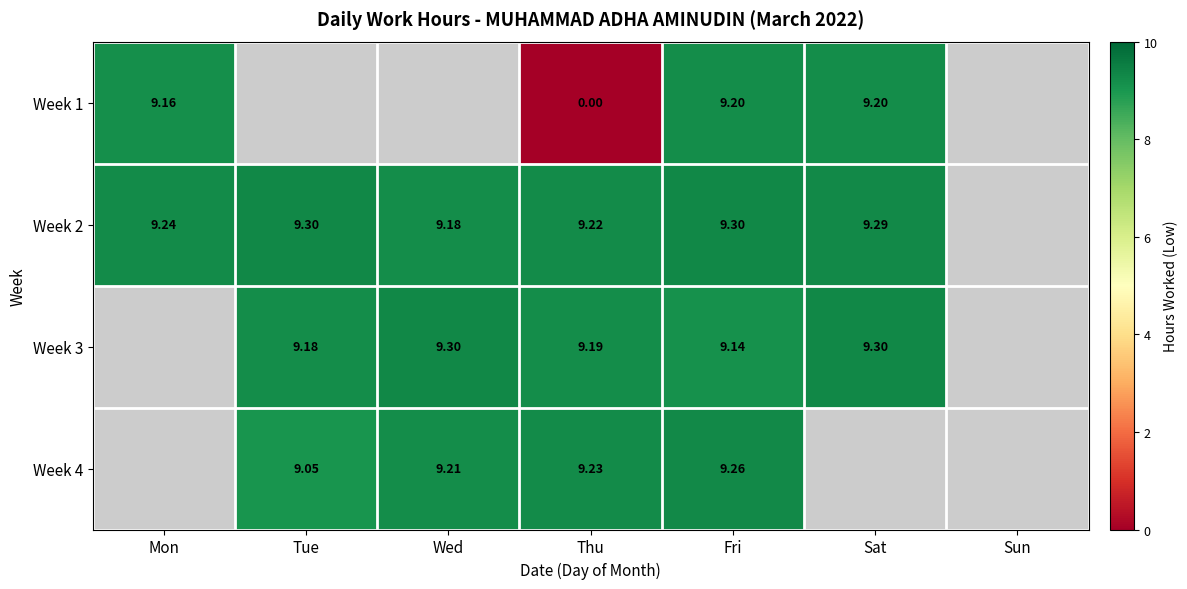

Which category has the lowest value in the Week 1 series?

Thu